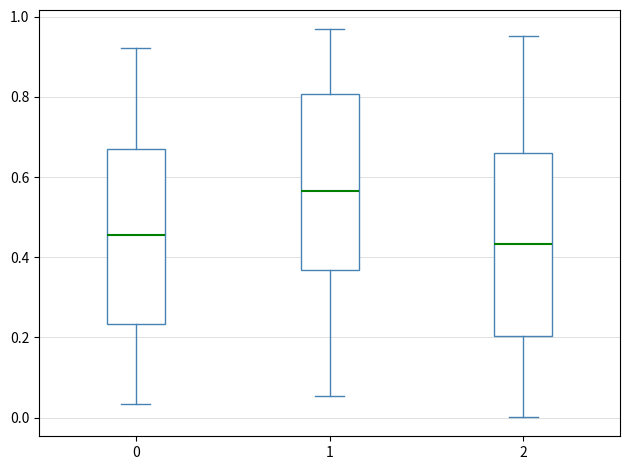

Reading left to right, transcribe this box plot: for each box, give where its median line is, the range the box spans, and where its two whiskers end, as read against the y-axis. The values are not printed on the chart, so give them approximately, as read against the axis.

0: median 0.46, box 0.24 to 0.68, whiskers 0.04 to 0.92
1: median 0.56, box 0.36 to 0.80, whiskers 0.06 to 0.96
2: median 0.44, box 0.20 to 0.66, whiskers 0.00 to 0.96